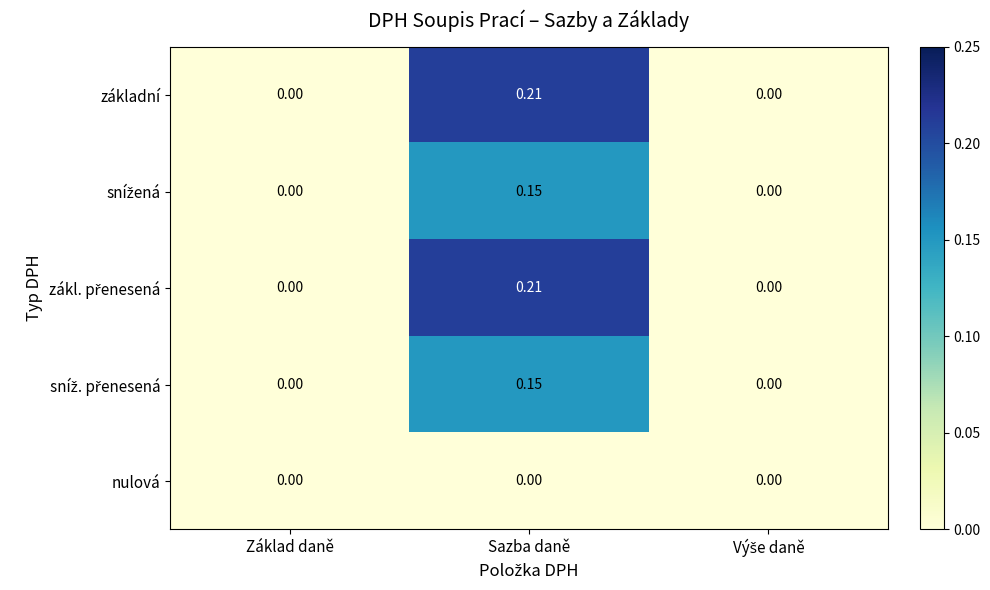

At which category is the sum across all series the highest?

Sazba daně